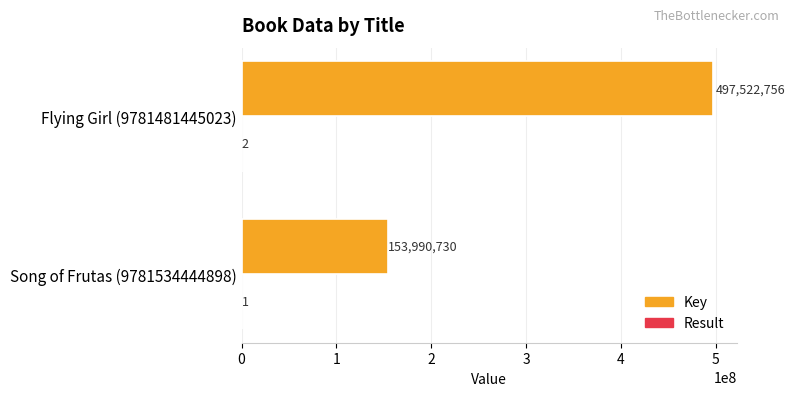

Is it true that Key equals 70801591 at Song of Frutas (9781534444898)?

False